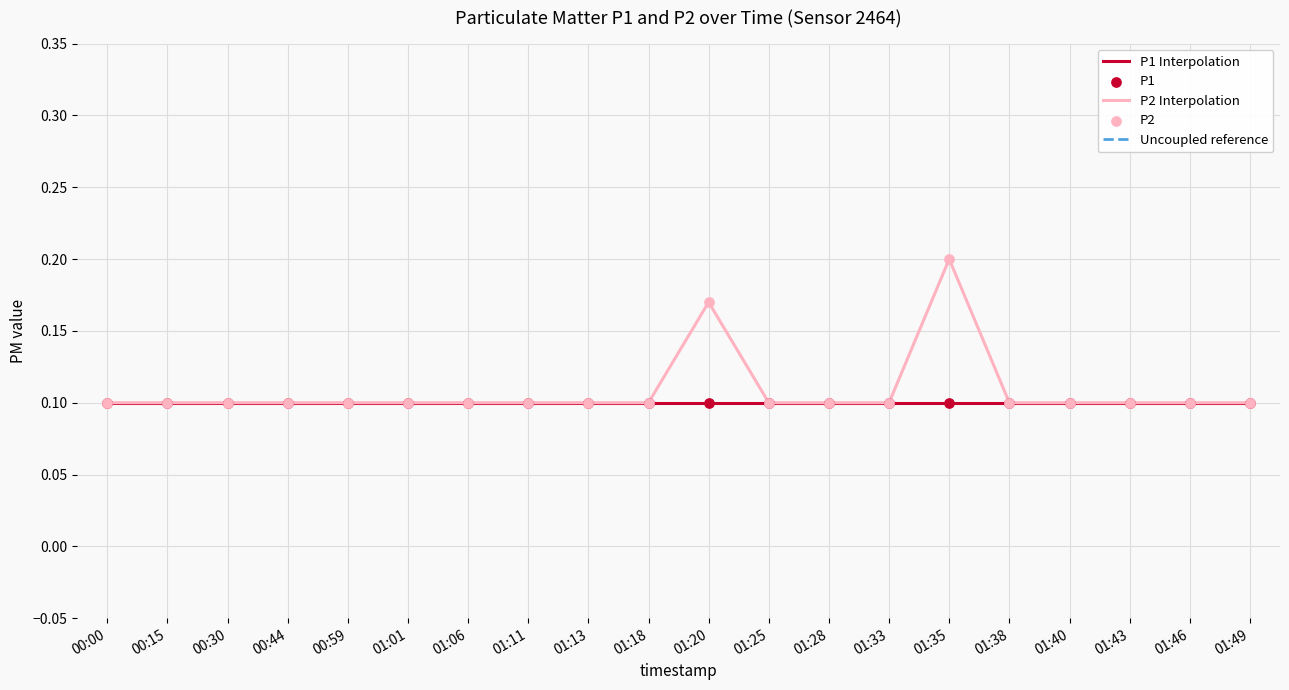

Is this an area chart (filled region under the line)?

No